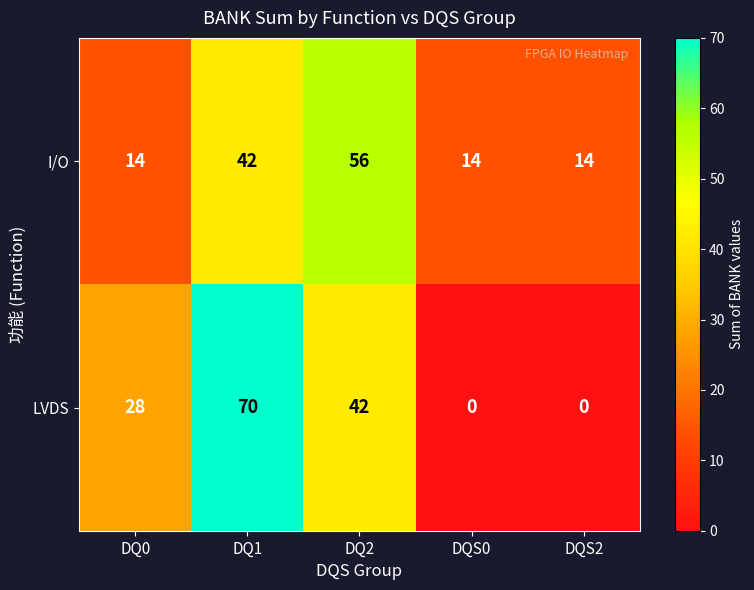

How many categories are shown in the chart?

5